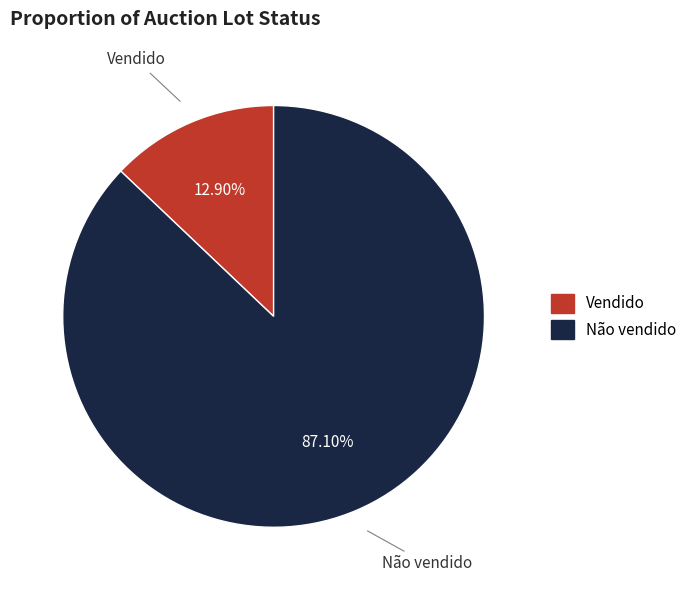

Rank the categories by value from lowest to highest.

Vendido, Não vendido